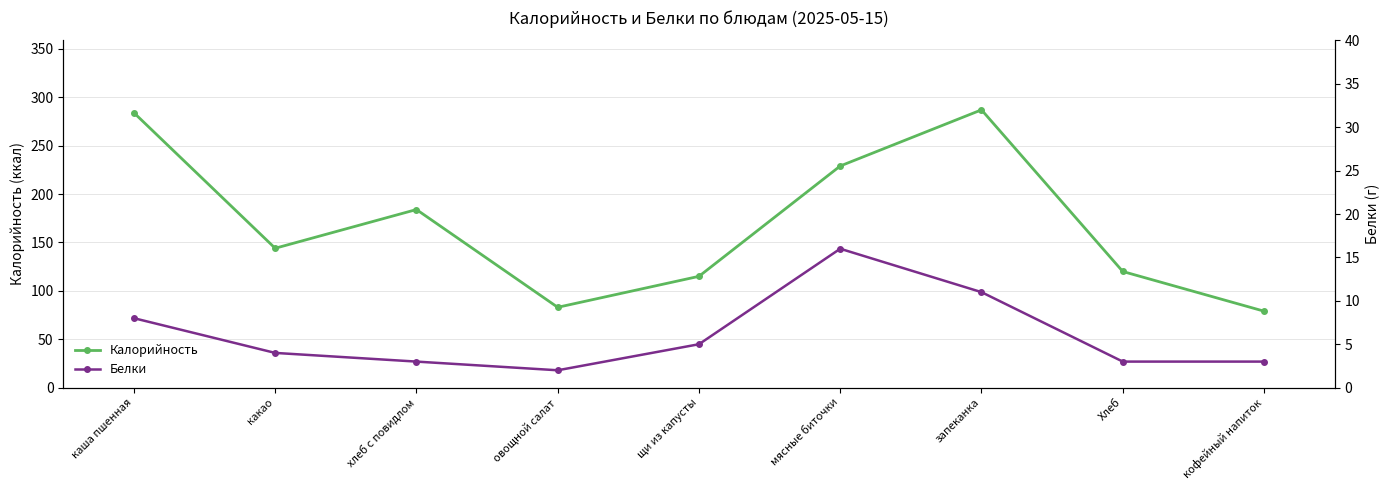

Reading left to right, extract all data points from this chart.

Калорийность: каша пшенная=284	какао=144	хлеб с повидлом=184	овощной салат=83	щи из капусты=115	мясные биточки=229	запеканка=287	Хлеб=120	кофейный напиток=79
Белки: каша пшенная=8	какао=4	хлеб с повидлом=3	овощной салат=2	щи из капусты=5	мясные биточки=16	запеканка=11	Хлеб=3	кофейный напиток=3